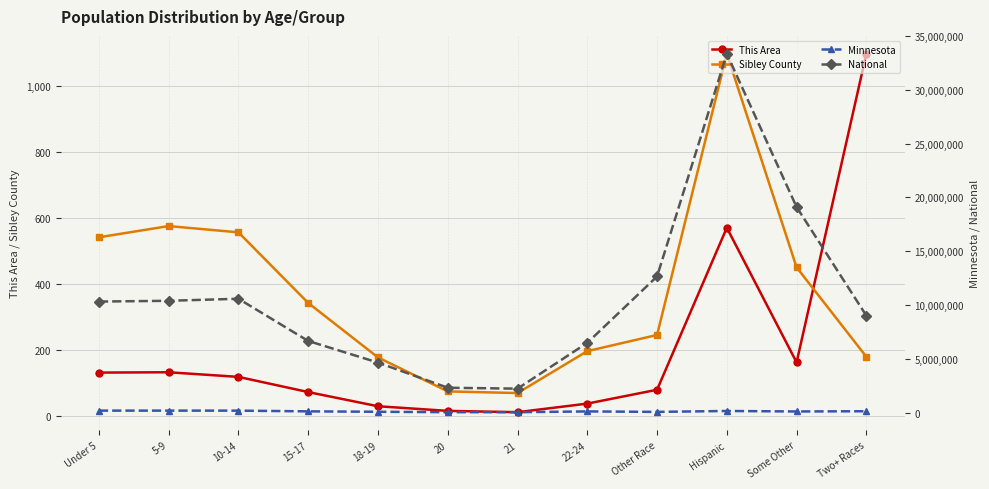

What is the average value of the National series?

10643457